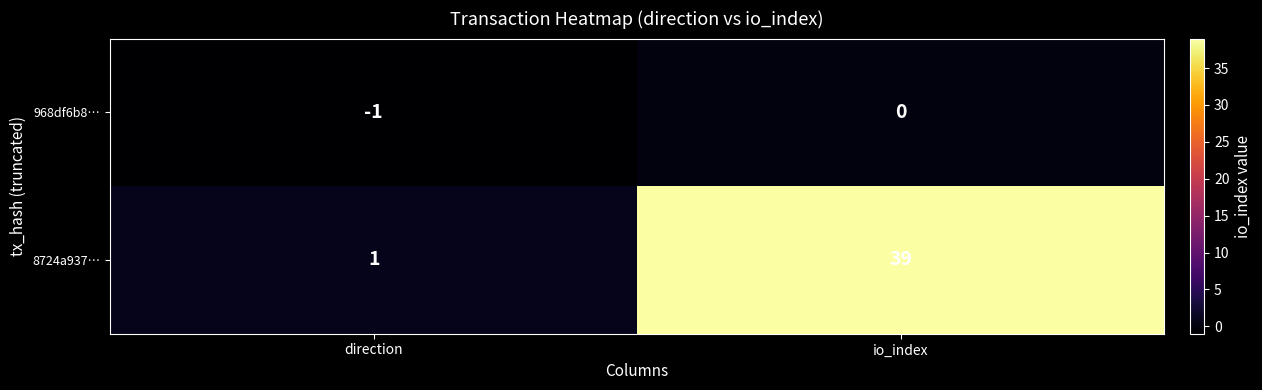

Rank the series by their maximum value, from highest to lowest.

8724a937…, 968df6b8…